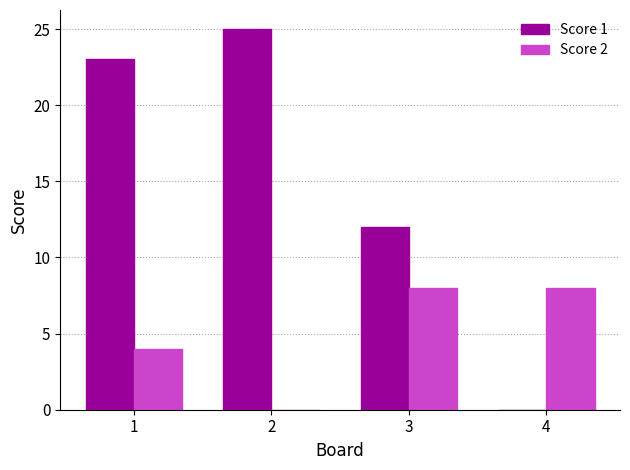

True or false: Score 2 has a value of 4 at 1.

True